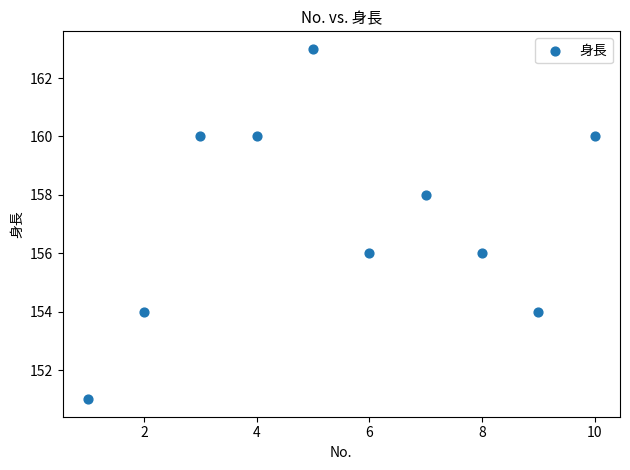

What is the average X value?

6